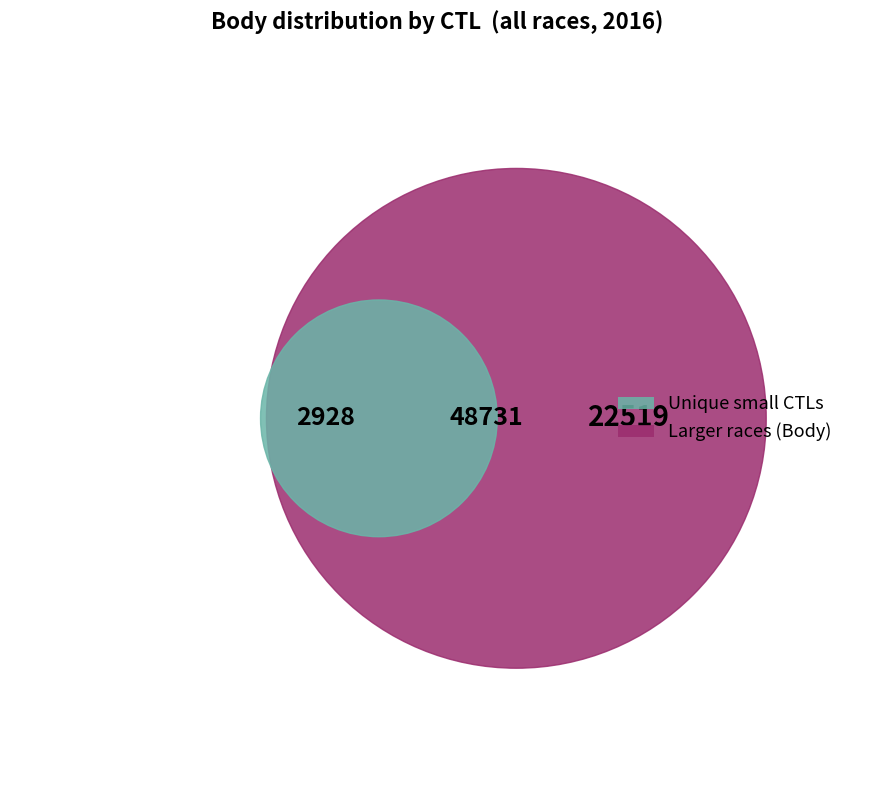

The 161201 slice represents 15% of the pie. True or false?

False